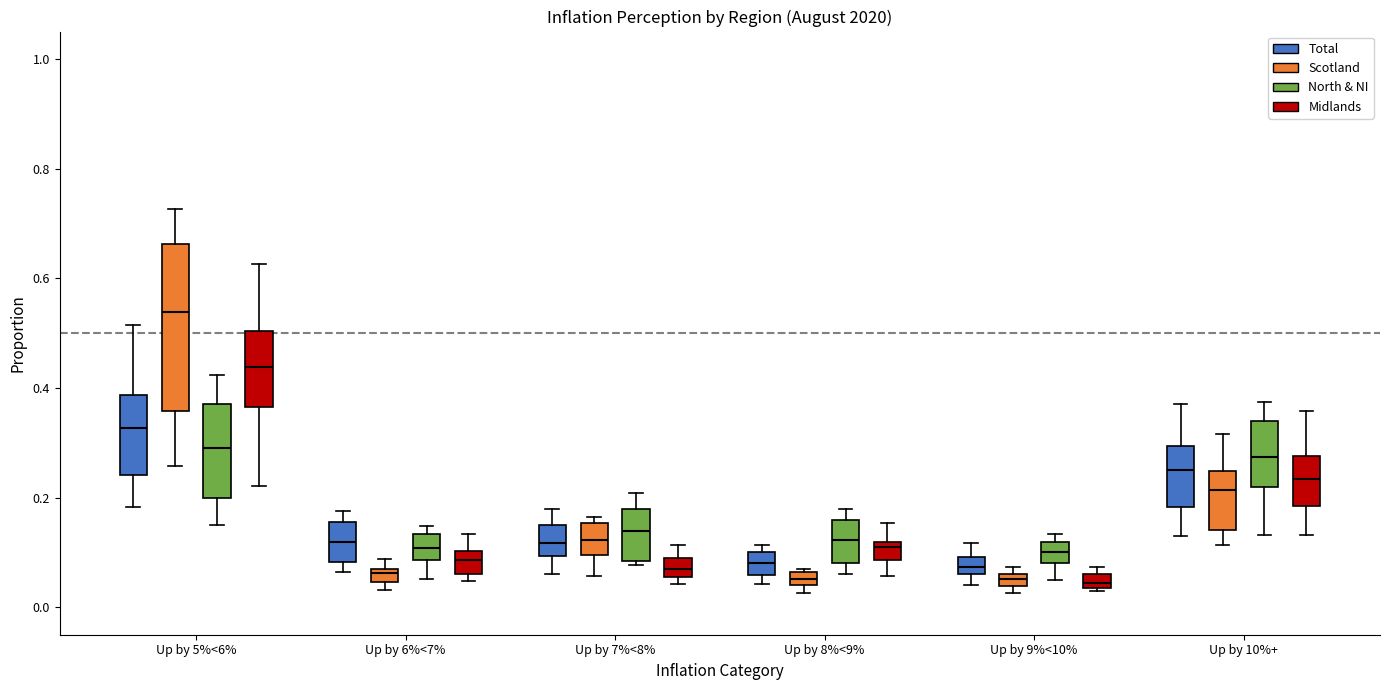

Which box is the tallest, from its lower edge to its upper edge?

Up by 5%<6% (Scotland)